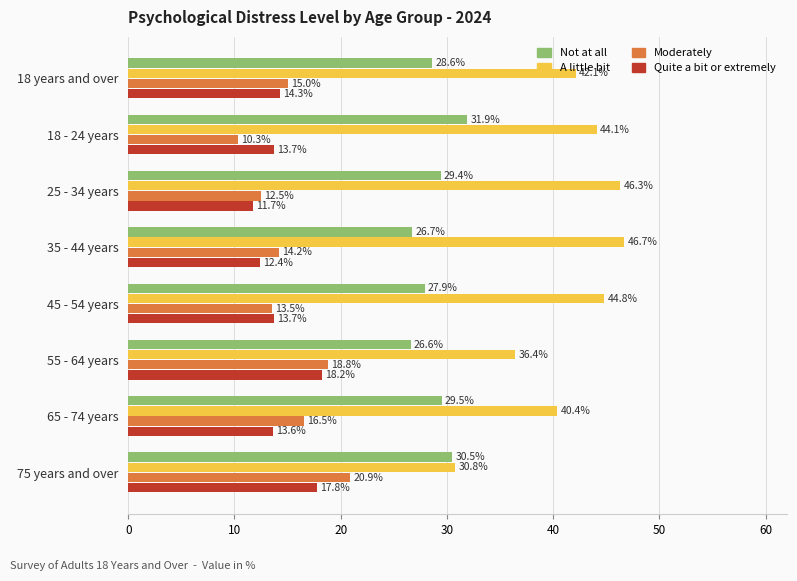

Which series has the largest range (max minus min)?

A little bit